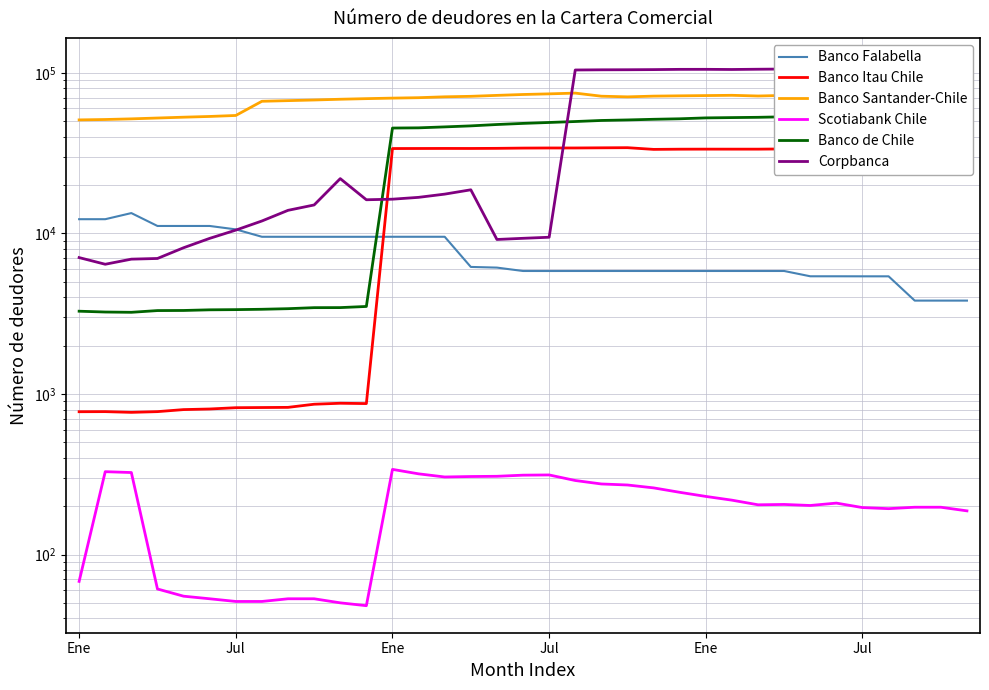

True or false: Banco Santander-Chile and Banco Falabella intersect in this chart.

False